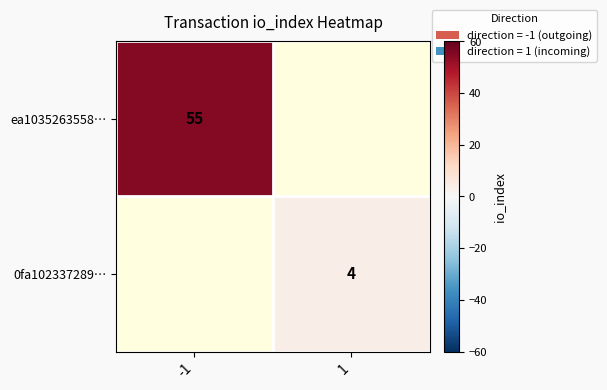

The value of ea1035263558… at -1 is 32. True or false?

False